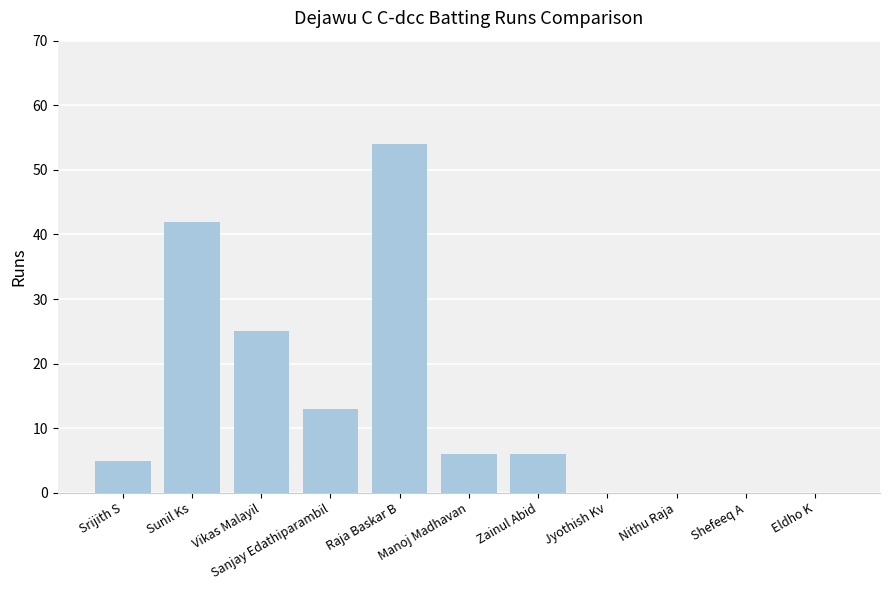

Reading left to right, what are all the values shown in this chart?

Srijith S=5	Sunil Ks=42	Vikas Malayil=25	Sanjay Edathiparambil=13	Raja Baskar B=54	Manoj Madhavan=6	Zainul Abid=6	Jyothish Kv=0	Nithu Raja=0	Shefeeq A=0	Eldho K=0